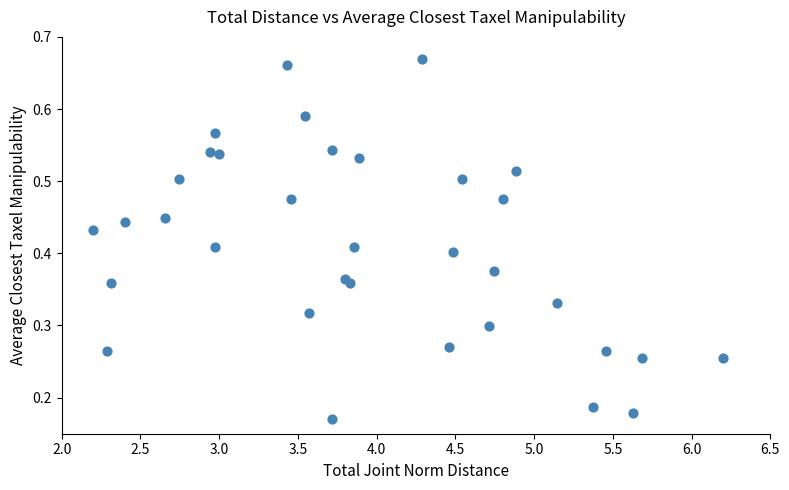

What is the range of X values (max minus min)?

4.0